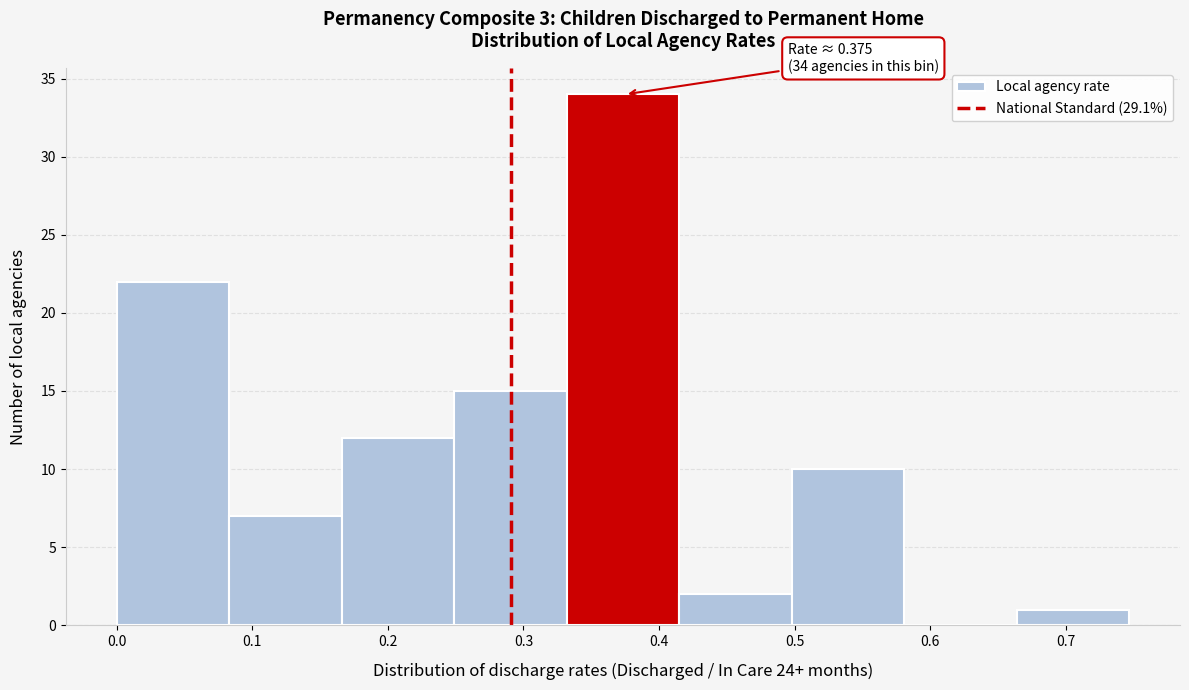

Which range on the x-axis has the tallest bar?

0.332 to 0.415